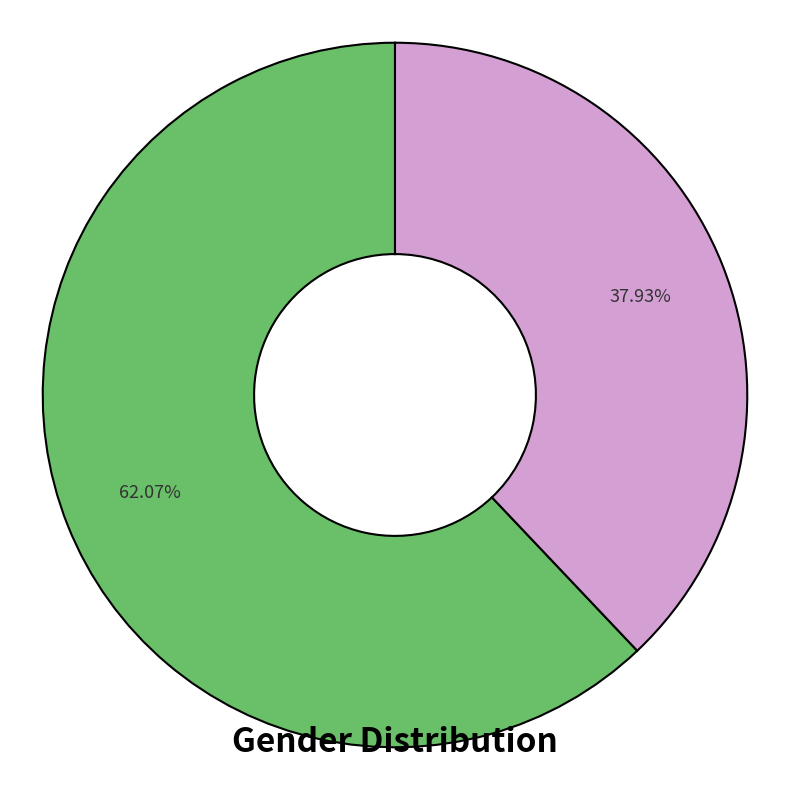

Does any single category account for the majority?

Yes